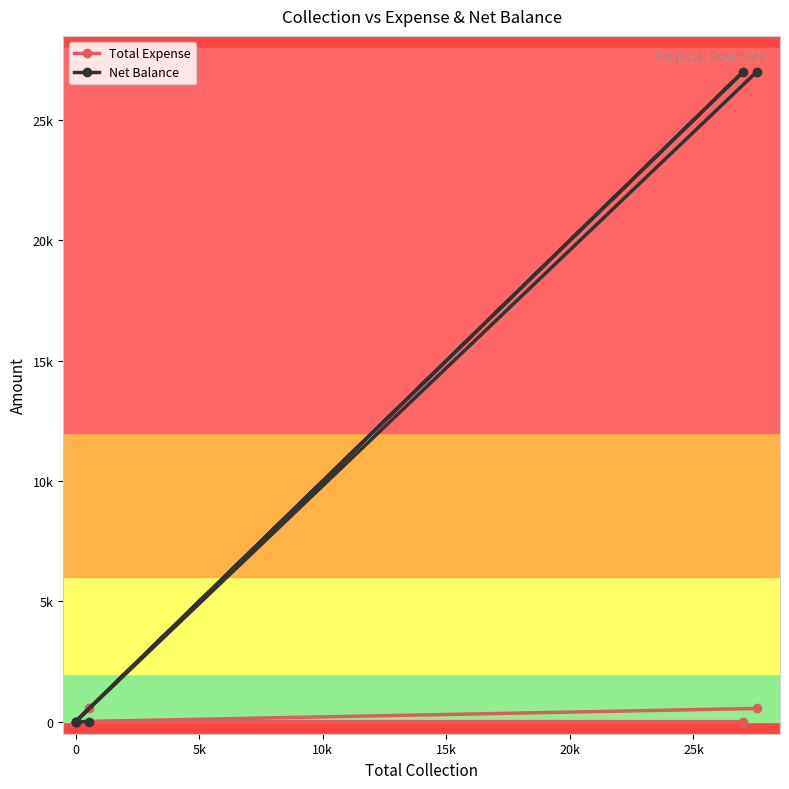

Between 10k and 5k, which is larger?

10k